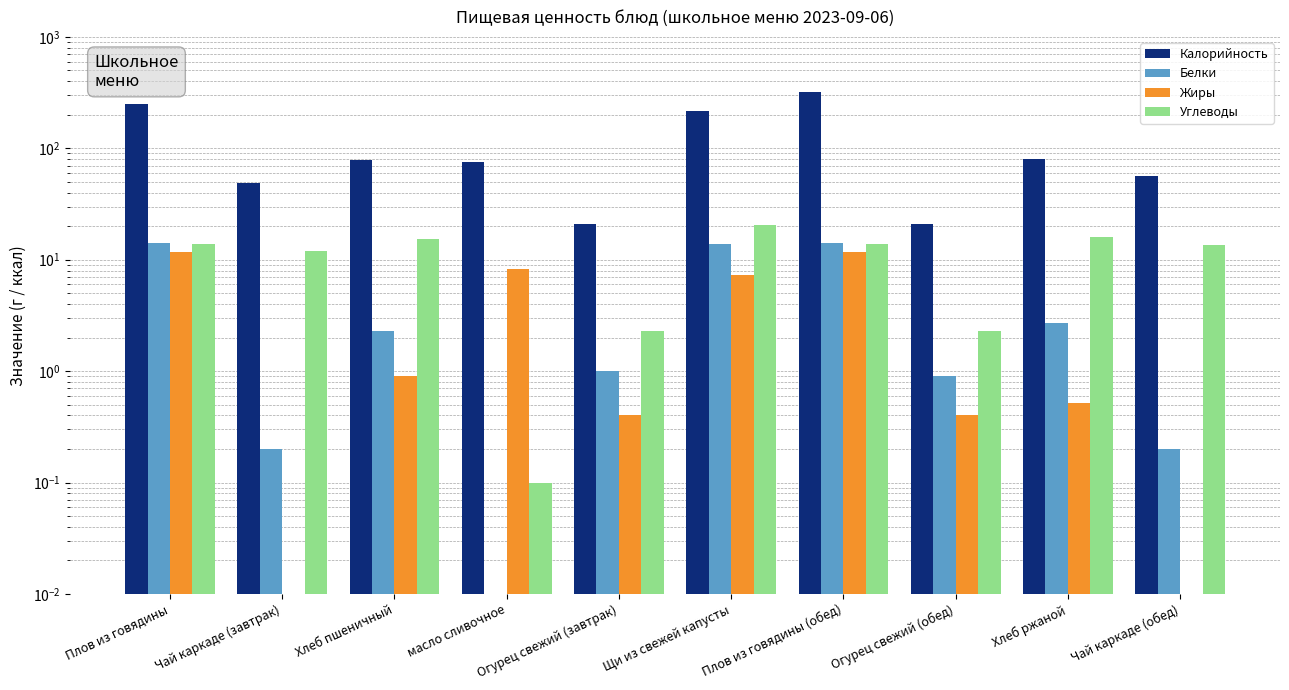

At how many categories does at least one series exceed 42?

8